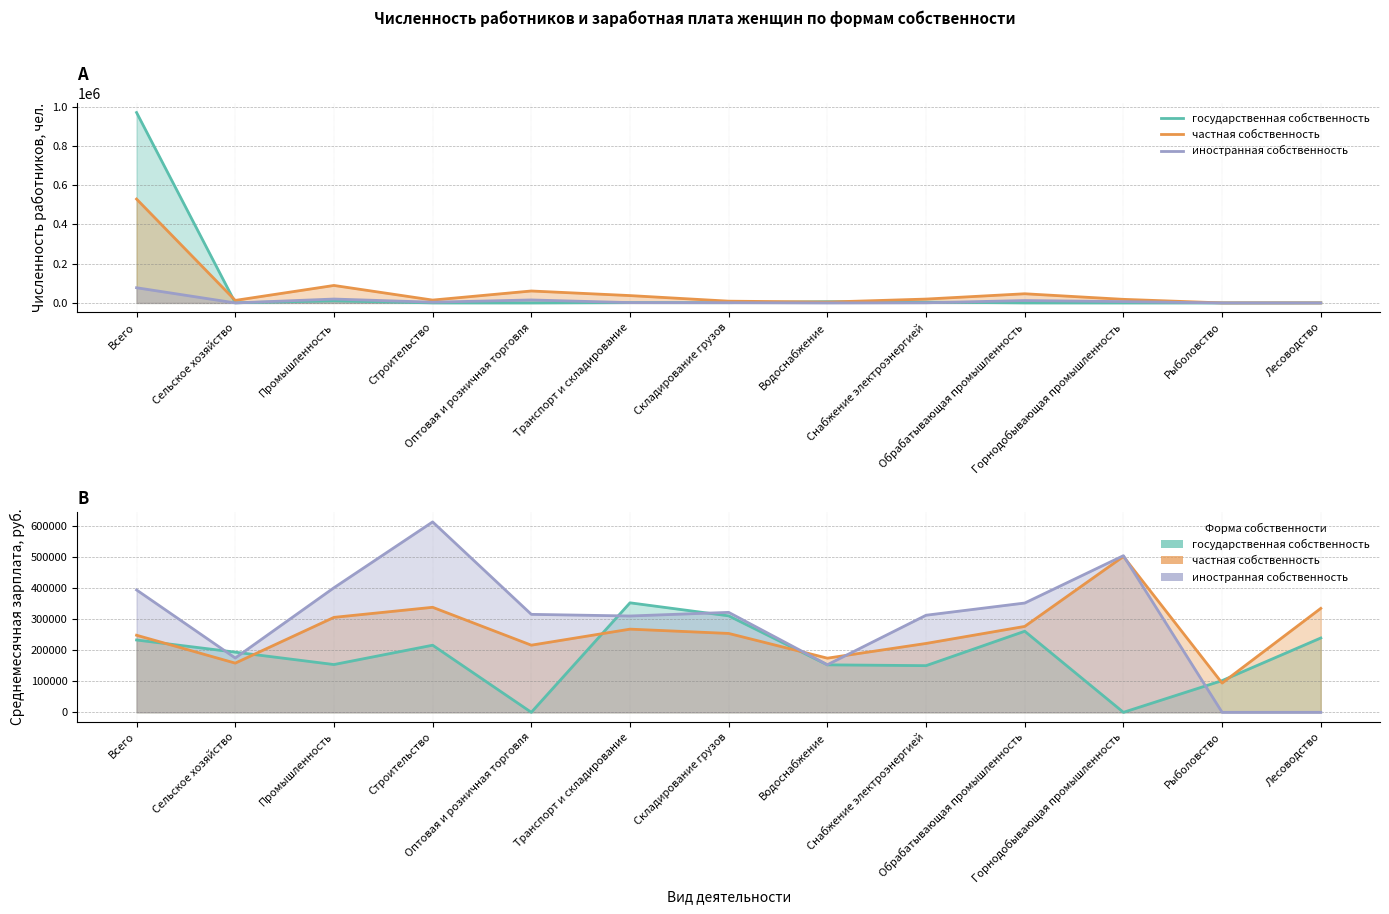

At how many categories does at least one series exceed 587262?

1